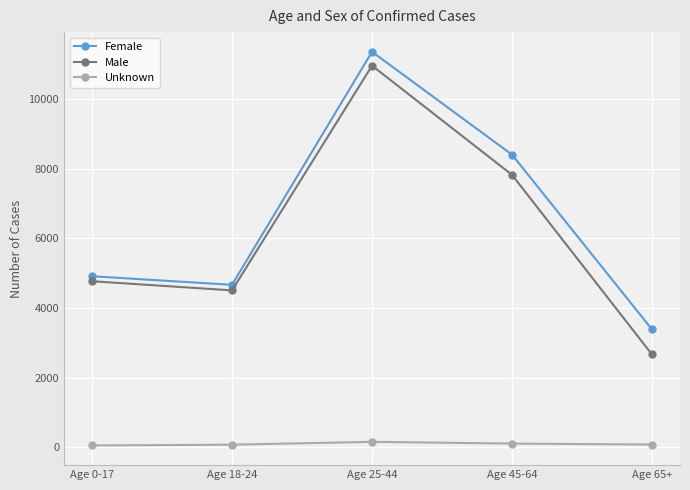

Which series has the largest total across all categories?

Female